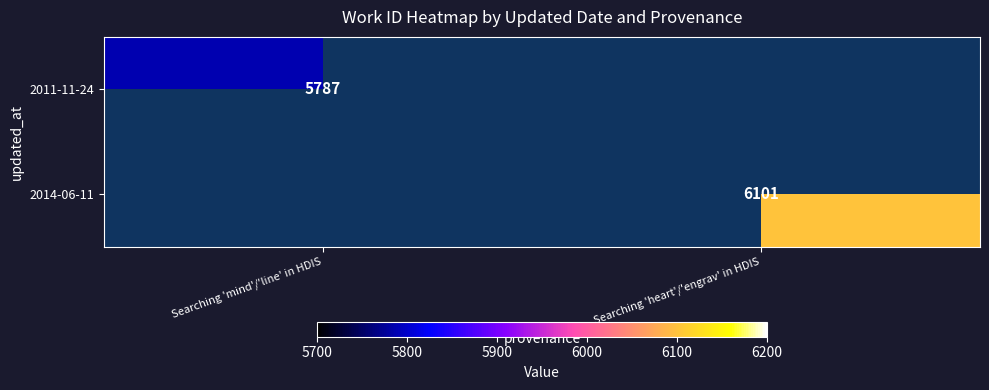

What is the difference between the highest and lowest values at Searching 'heart'/'engrav' in HDIS?

6101